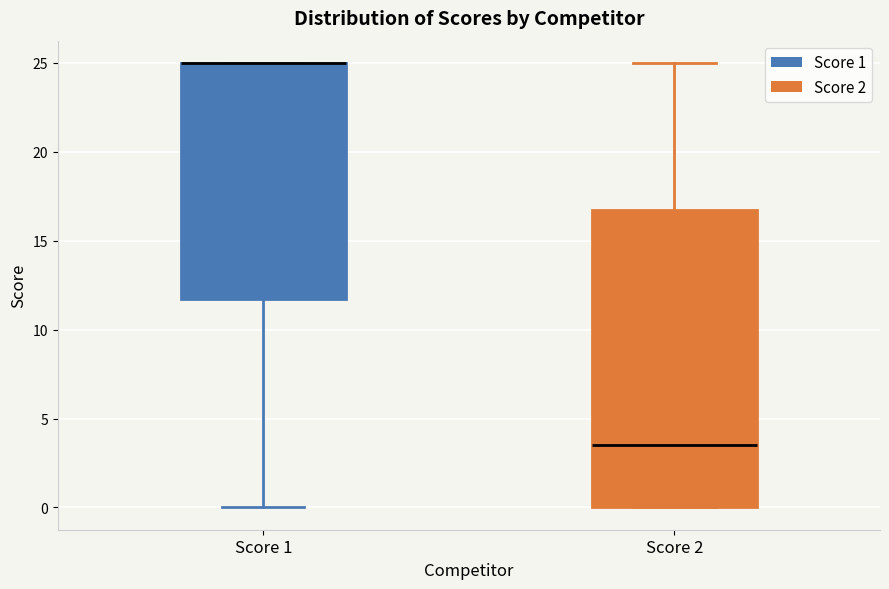

Where does the median line of the box for Score 2 sit on the y-axis? The values are not printed on the chart, so give them approximately, as read against the axis.

3.5